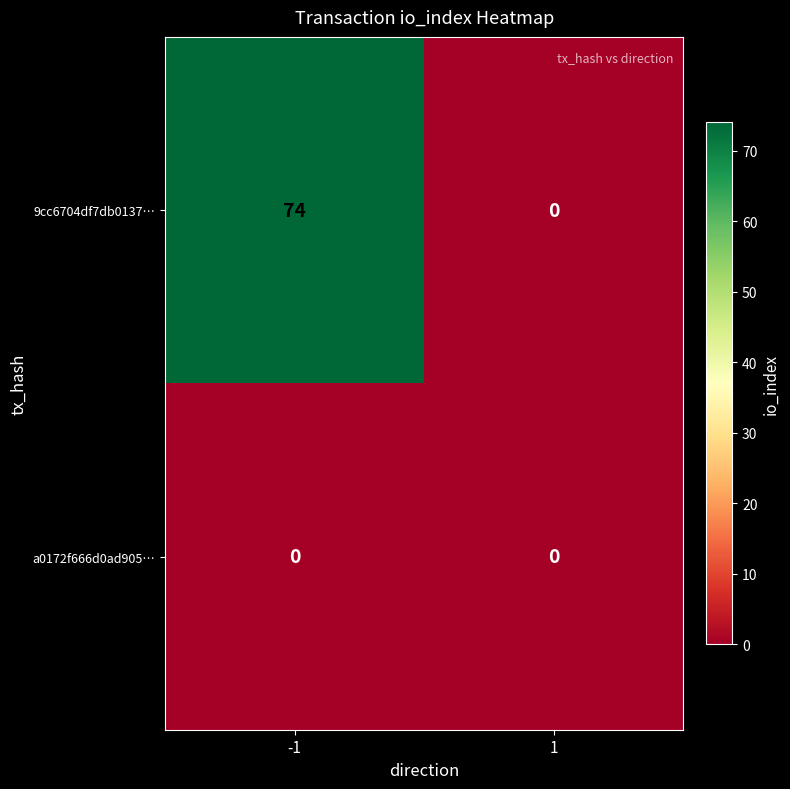

At how many categories does at least one series exceed 65?

1